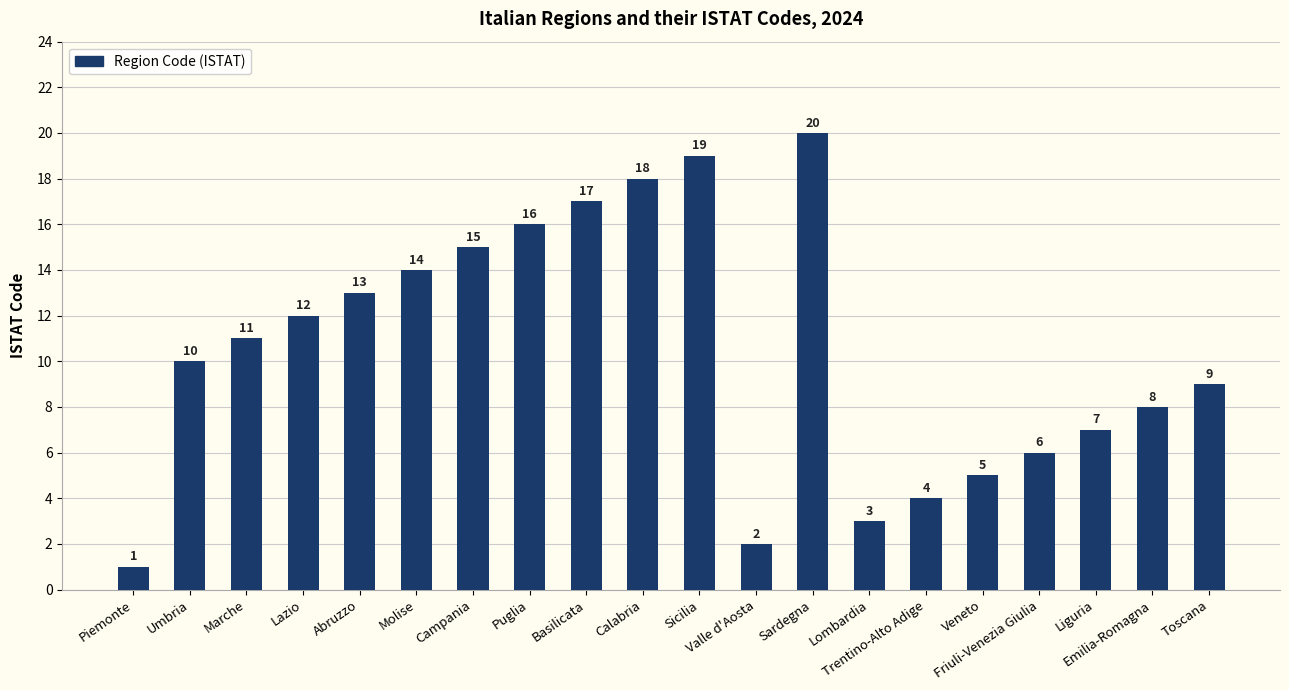

What is the maximum value shown in the chart?

20